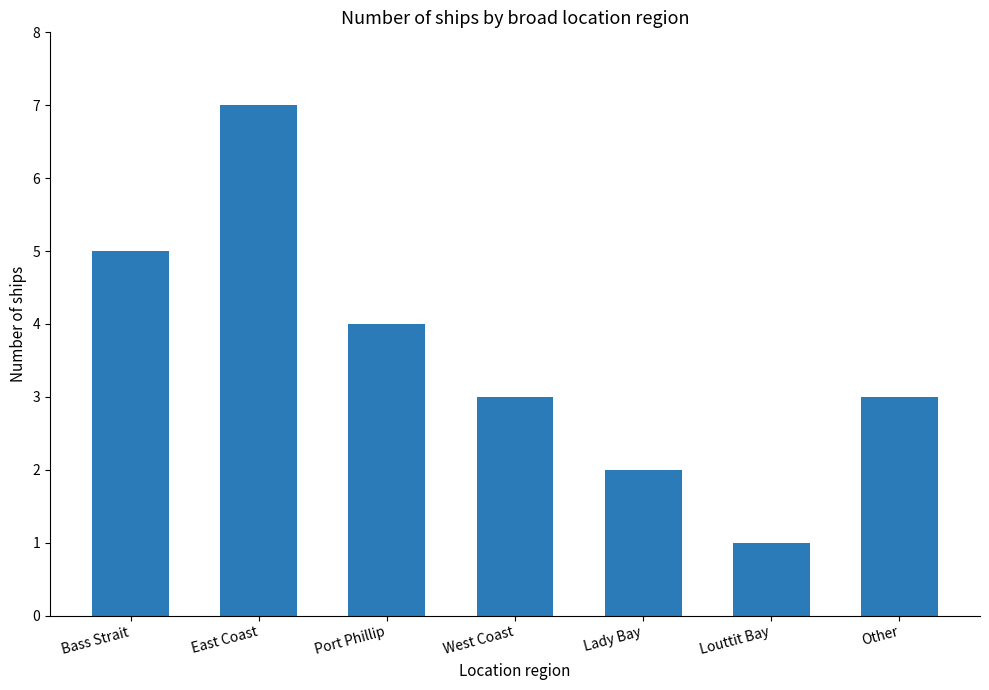

Which category has the highest value across all series?

East Coast